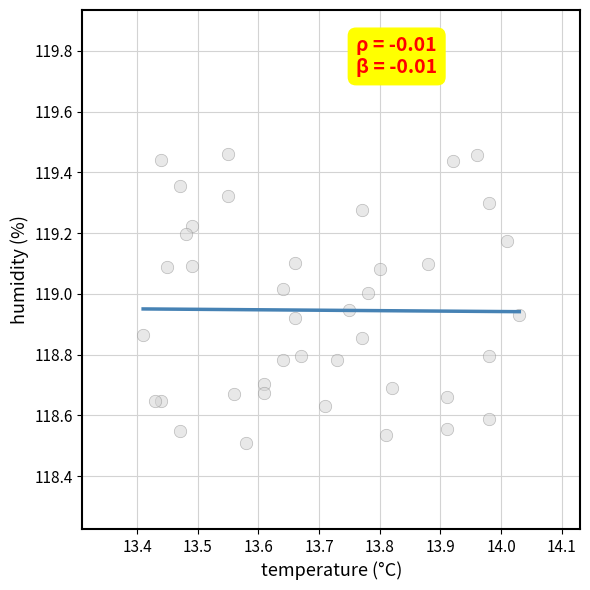

What is the range of Y values (max minus min)?

0.9